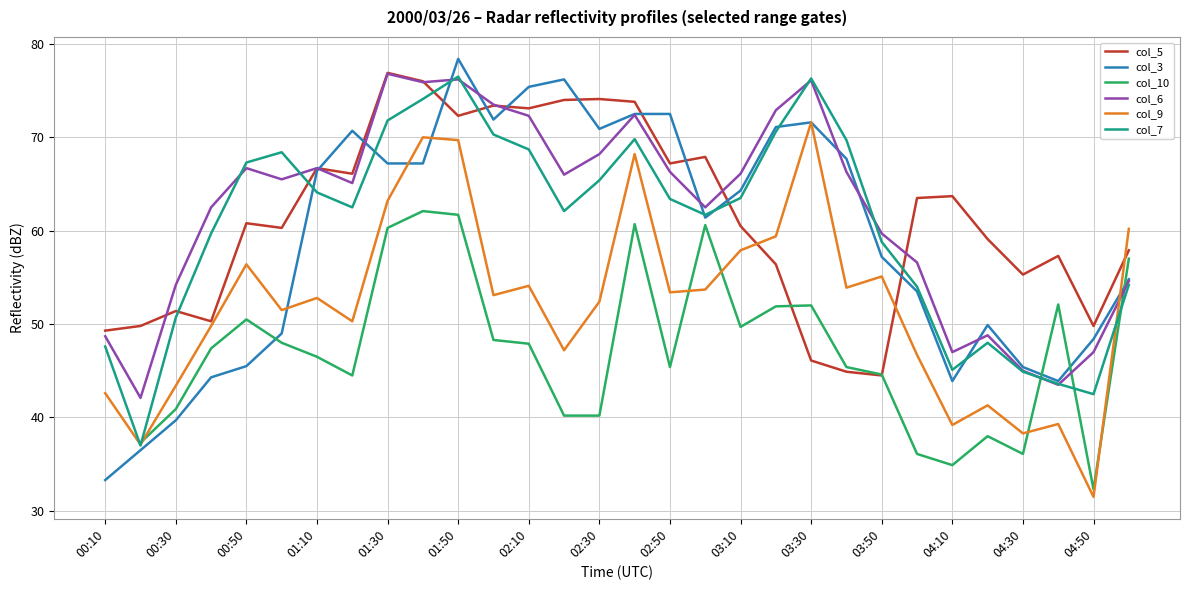

What are all the series names shown in the legend?

col_5, col_3, col_10, col_6, col_9, col_7